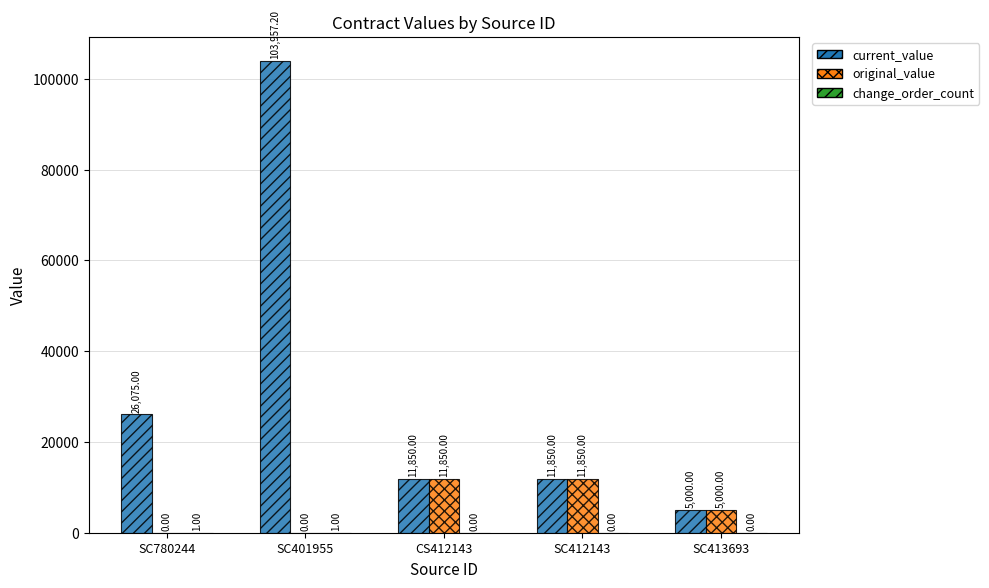

Between SC780244 and SC401955, which series saw the biggest shift?

current_value